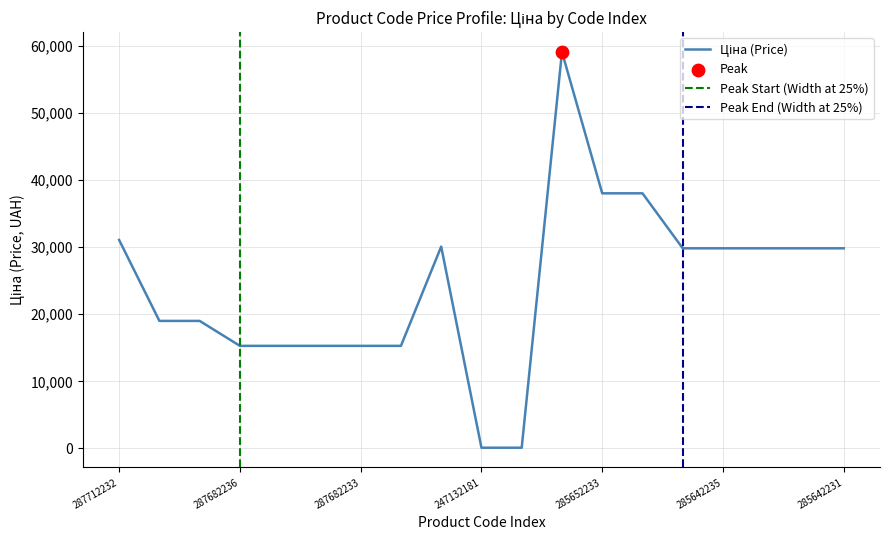

What is the change in value from 247132180 to 285662232?

+58960.3